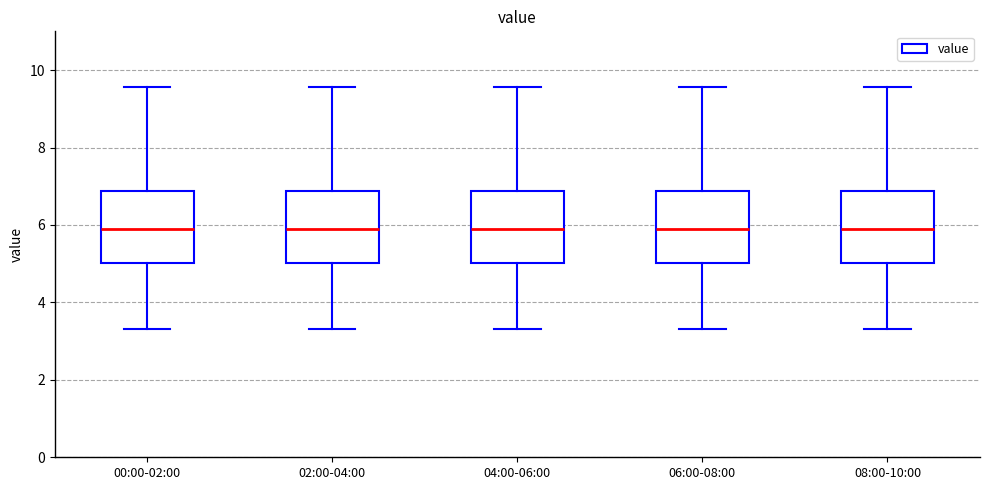

Reading left to right, read every box against the y-axis: the position of its median line, the range the box covers, and the ends of its whiskers. The values are not printed on the chart, so give them approximately, as read against the axis.

00:00-02:00: median 6.0, box 5.0 to 6.8, whiskers 3.4 to 9.6
02:00-04:00: median 6.0, box 5.0 to 6.8, whiskers 3.4 to 9.6
04:00-06:00: median 6.0, box 5.0 to 6.8, whiskers 3.4 to 9.6
06:00-08:00: median 6.0, box 5.0 to 6.8, whiskers 3.4 to 9.6
08:00-10:00: median 6.0, box 5.0 to 6.8, whiskers 3.4 to 9.6